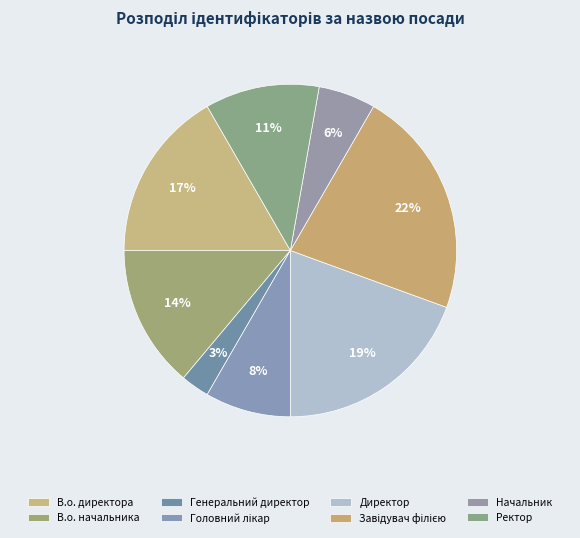

Count the number of slices in the pie.

8